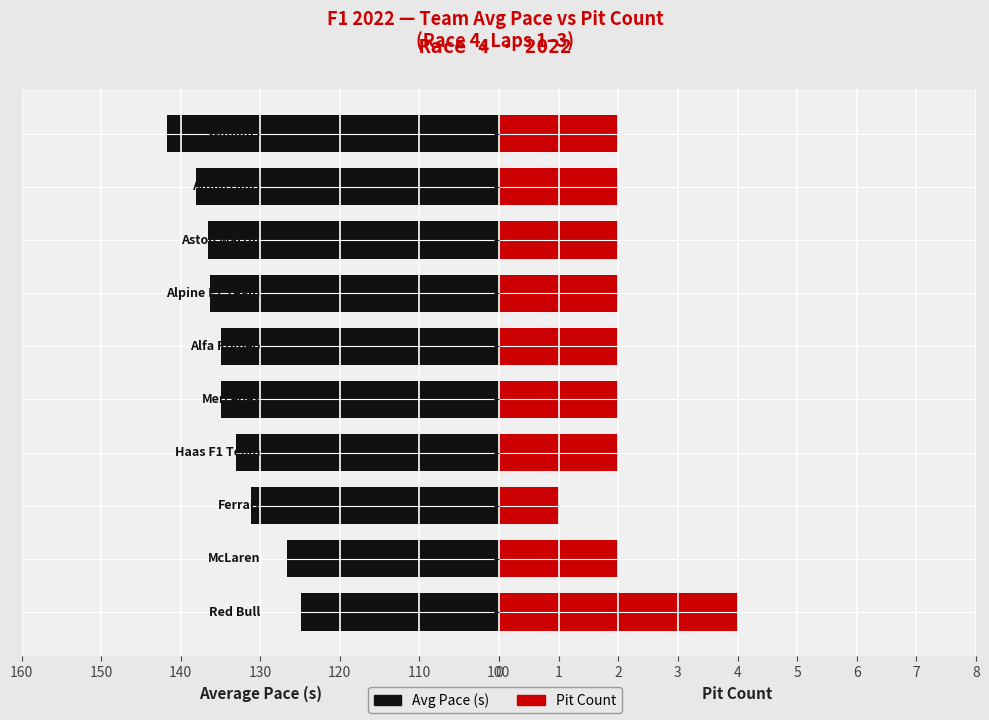

Read the Avg Pace (s) value at 150.

135.0